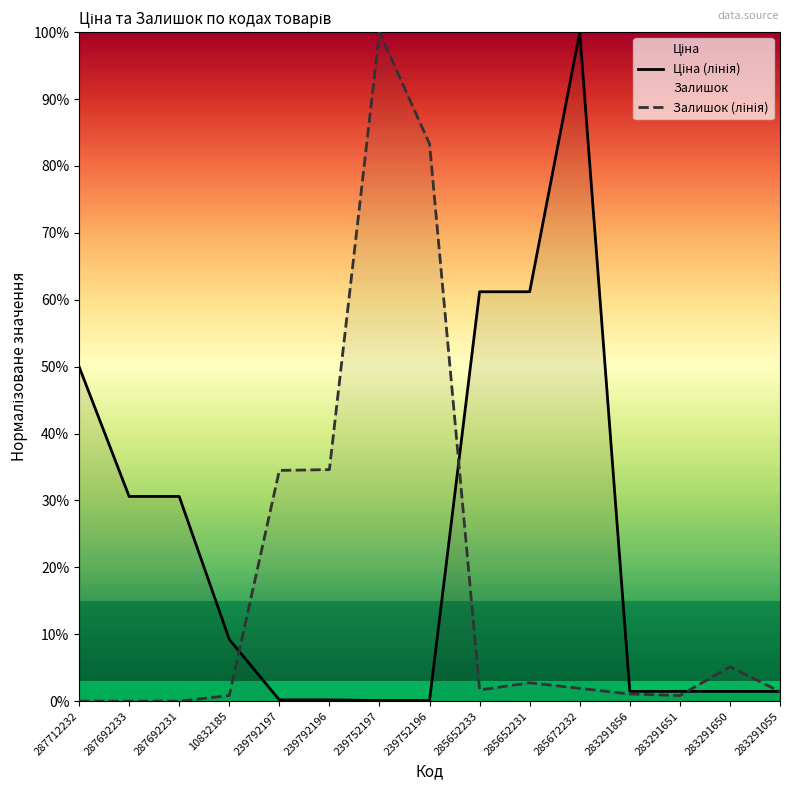

What is the greatest value displayed?

100.0